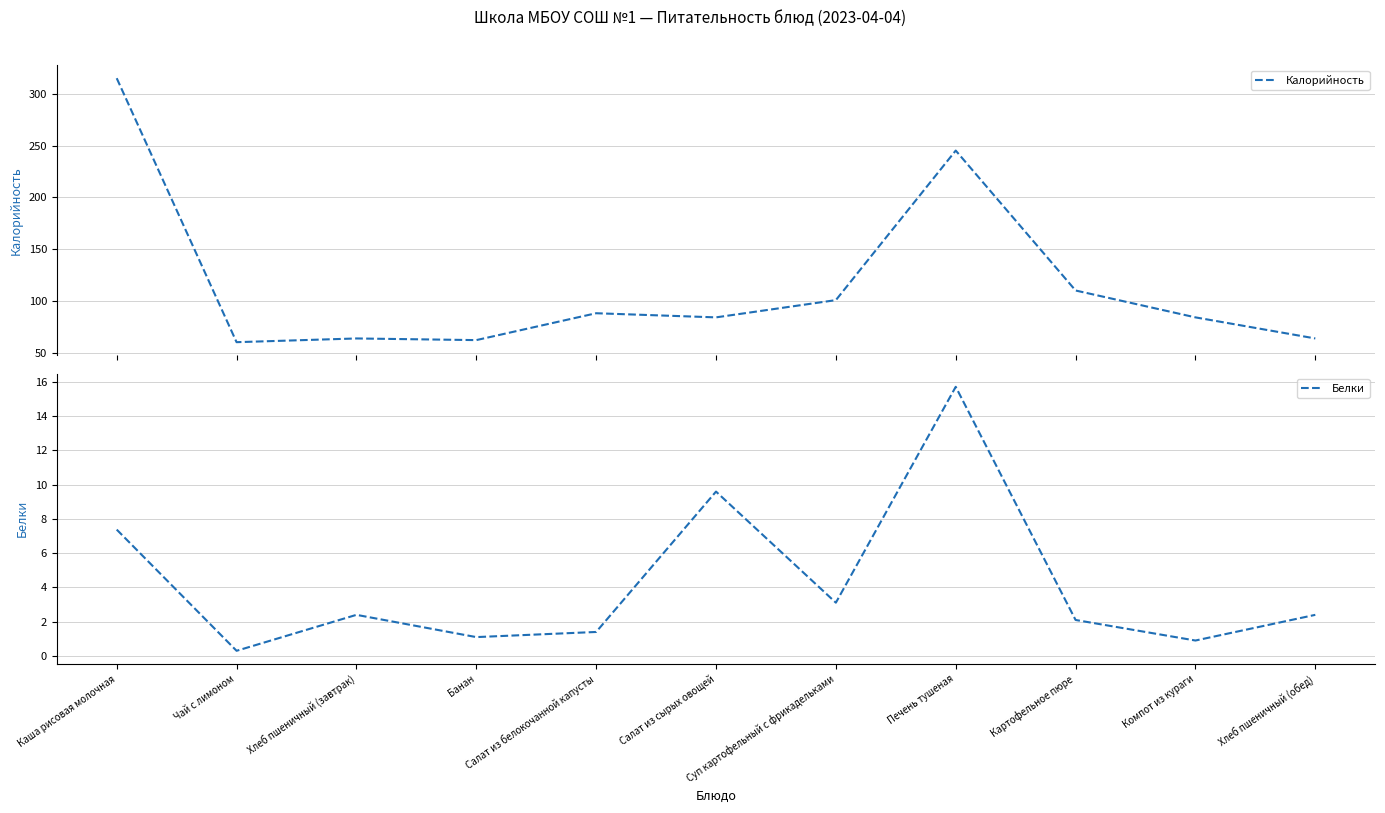

Between Хлеб пшеничный (завтрак) and Компот из кураги, which is larger?

Компот из кураги